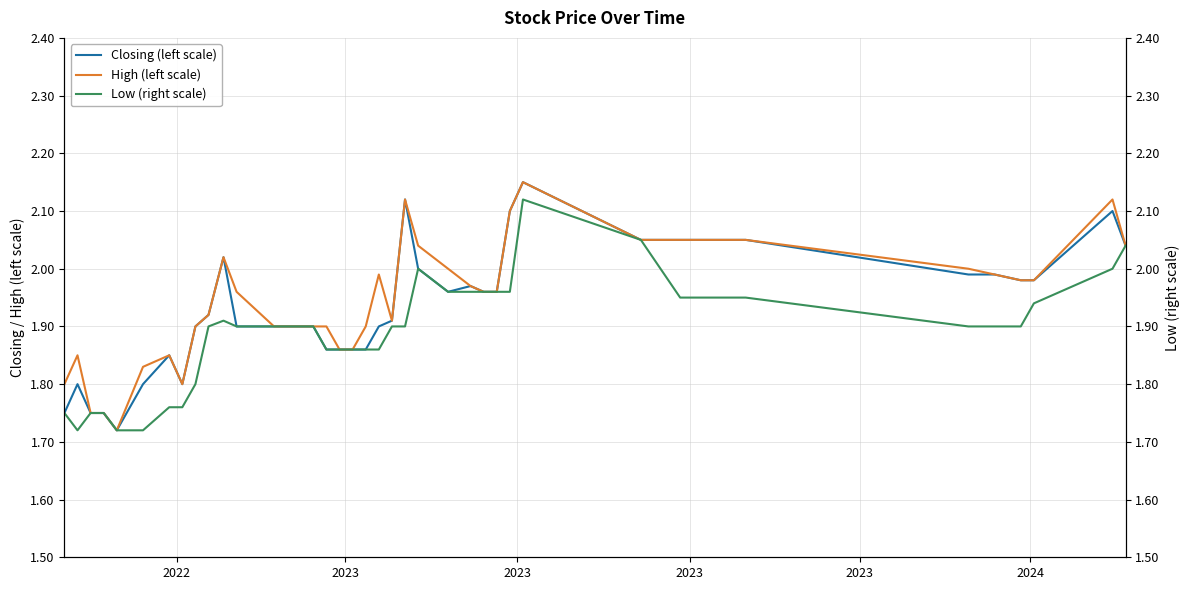

What is the value of the Closing (left scale) point at the 12th from the left?

1.9